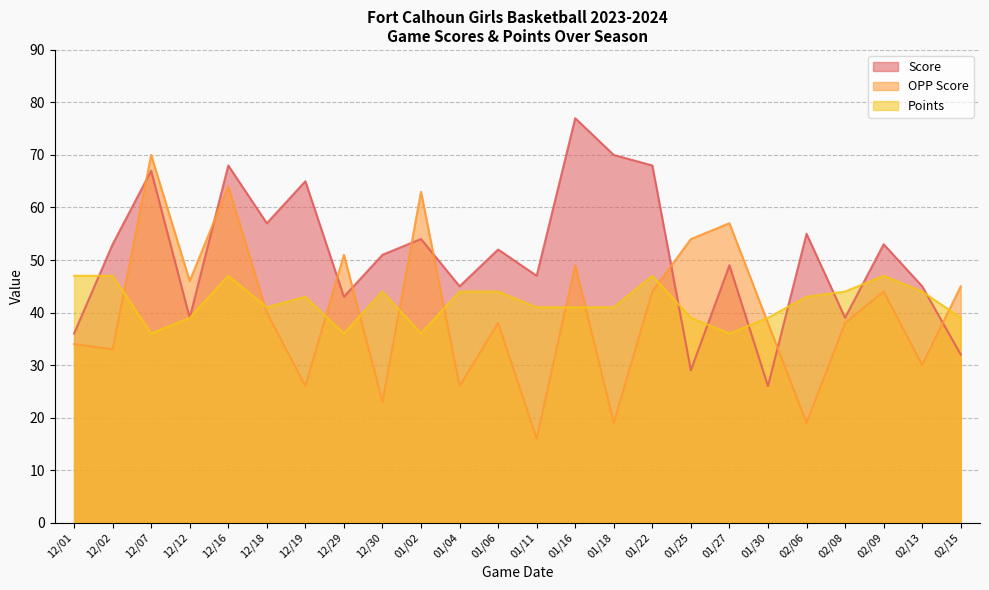

True or false: Points and OPP Score intersect in this chart.

True